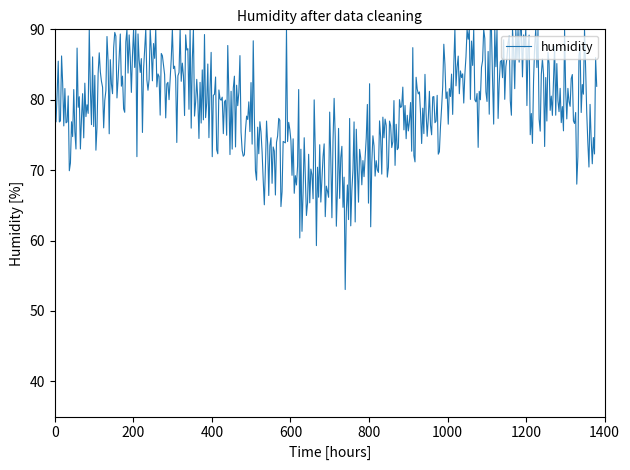

What is the minimum value shown in the chart?

53.0